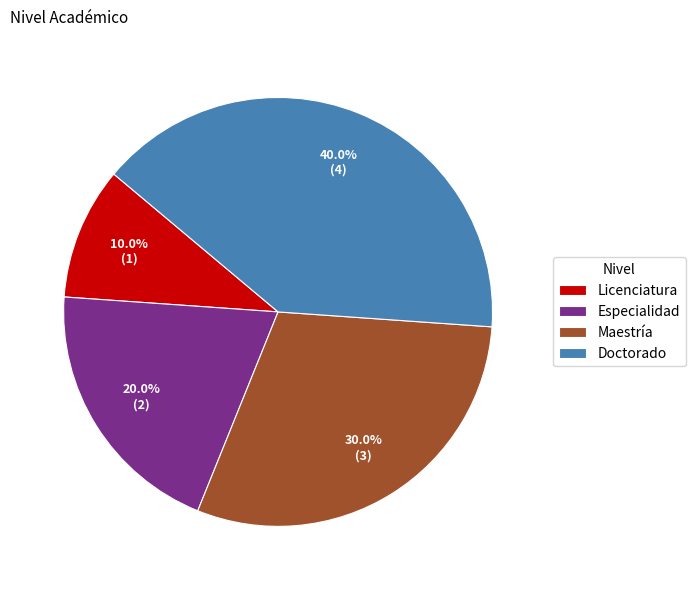

To the nearest percent, what is the difference between the largest and smallest slice percentages?

30%